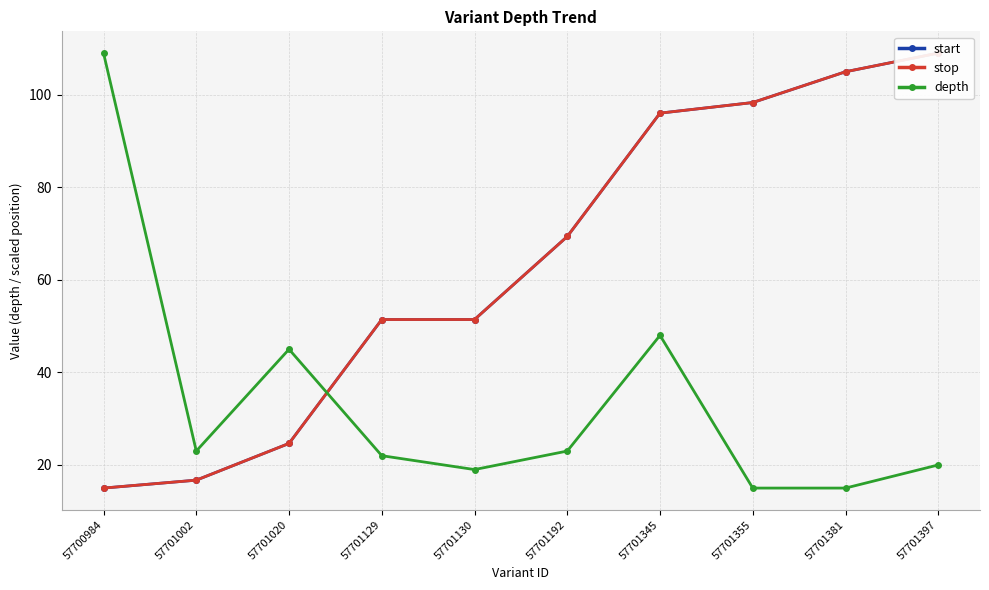

True or false: depth has a value of 11.4 at 57701002.

False